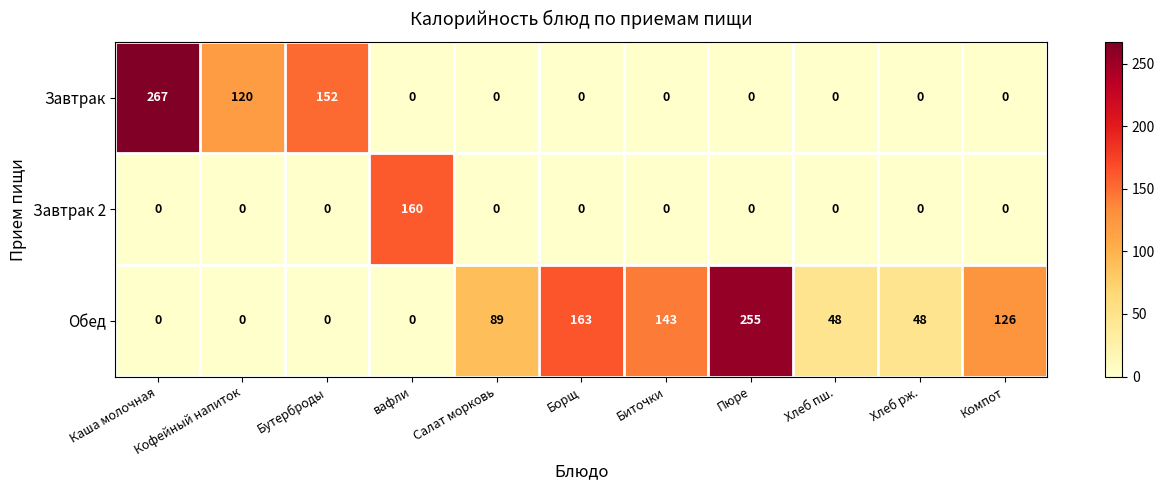

Where is Обед nearest to the value 127?

Компот